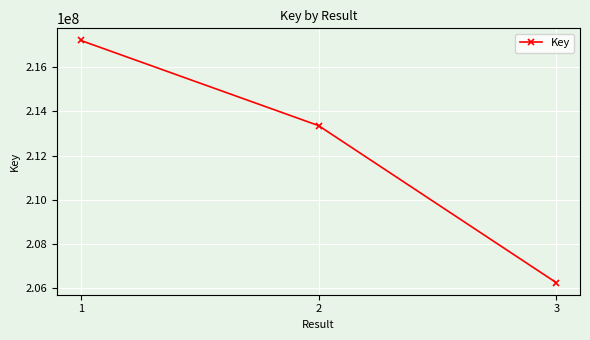

Is it true that the value at 2 is 213358596?

True